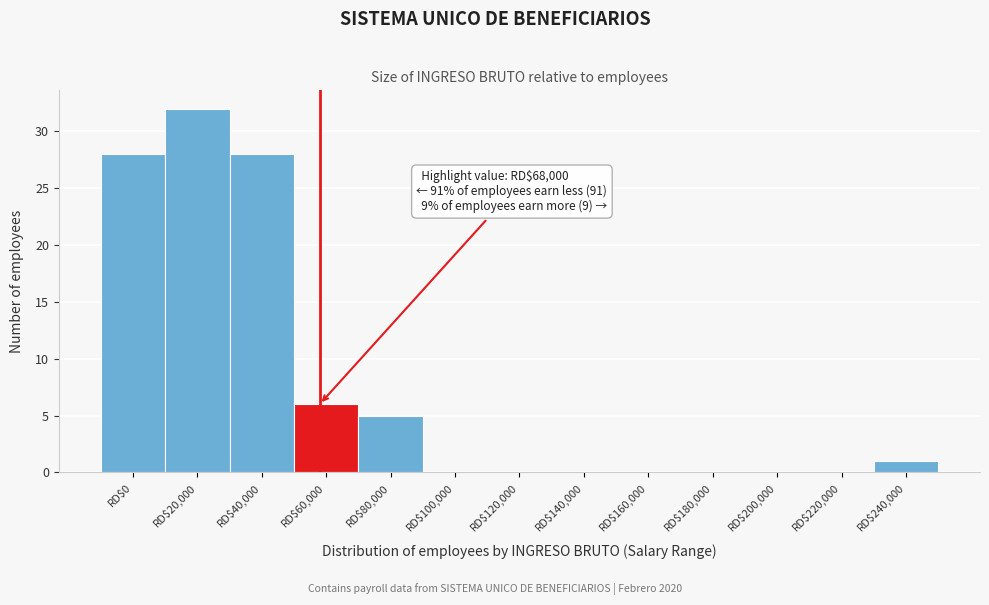

True or false: the data shows 0 at RD$100,000.

True